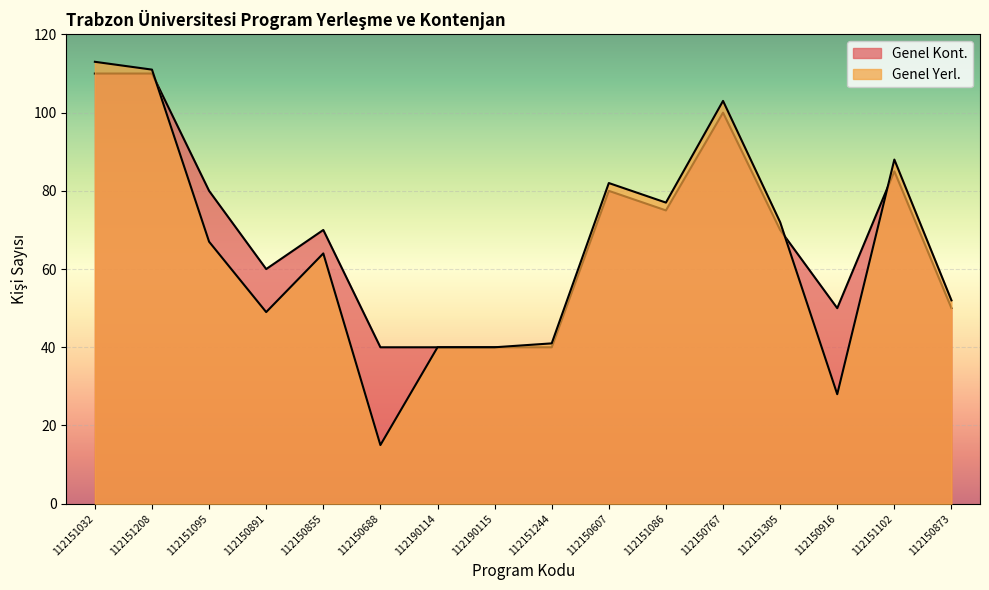

At which category is the sum across all series the highest?

112151032